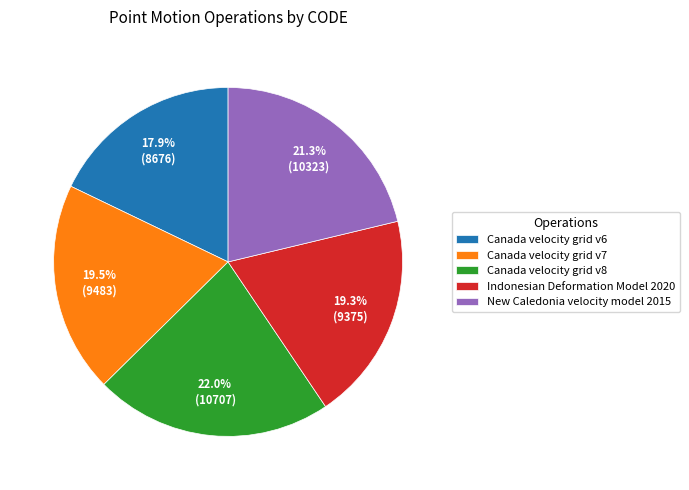

Do Indonesian Deformation Model 2020 and Canada velocity grid v7 together represent more than half of the pie?

No